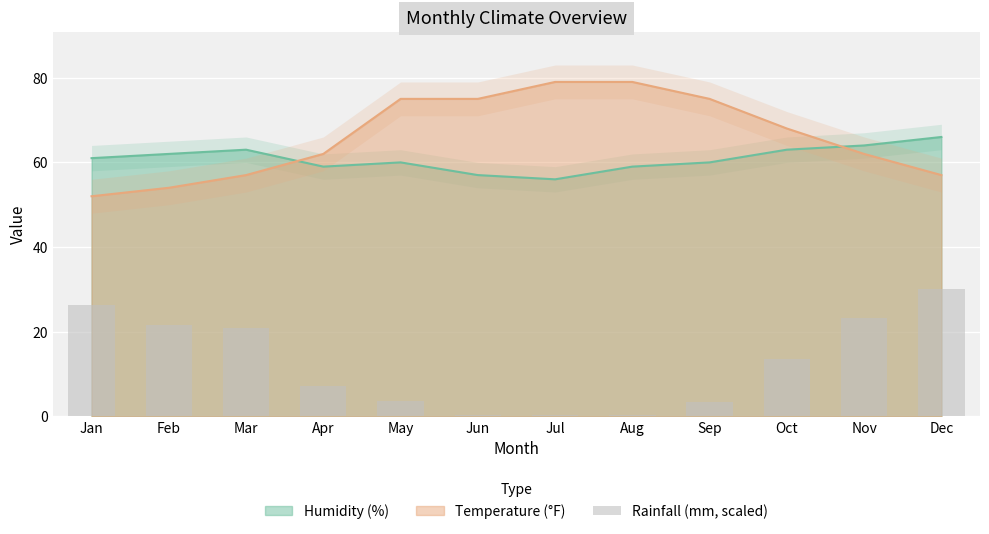

True or false: the data shows 18.5 at Oct.

False